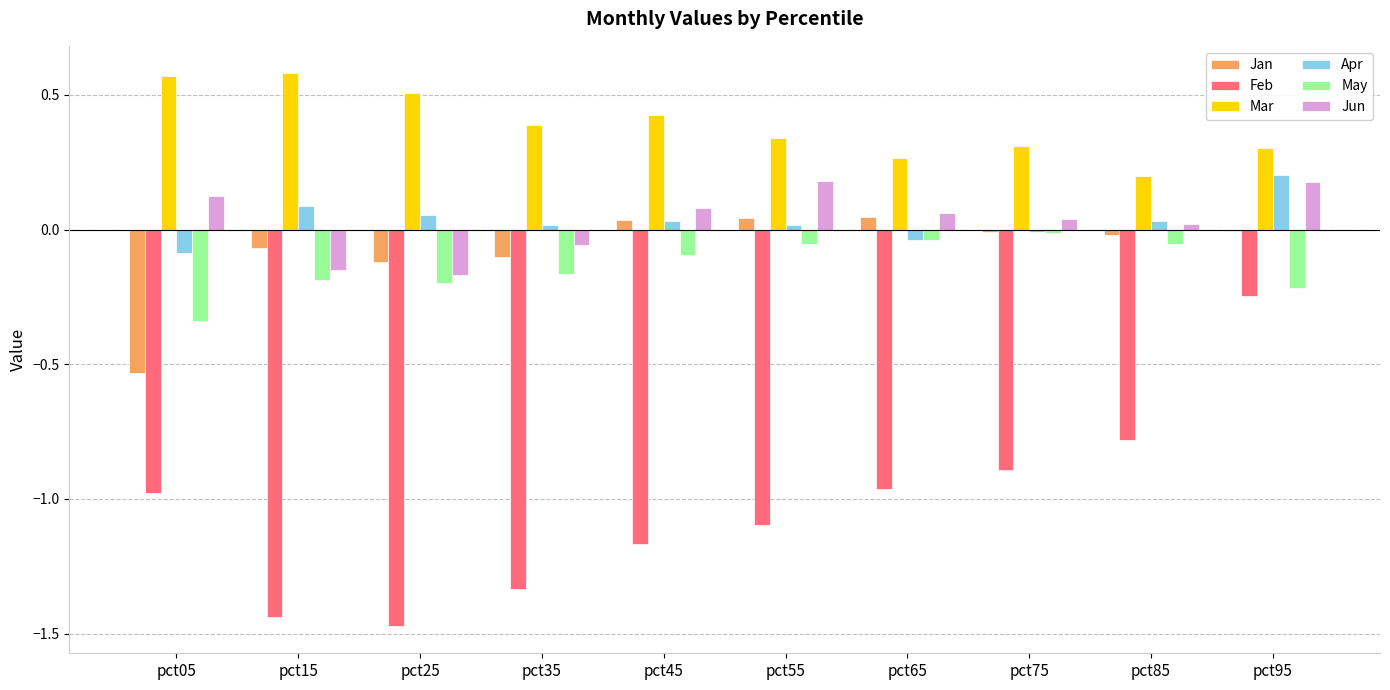

At which category is the sum across all series the highest?

pct95